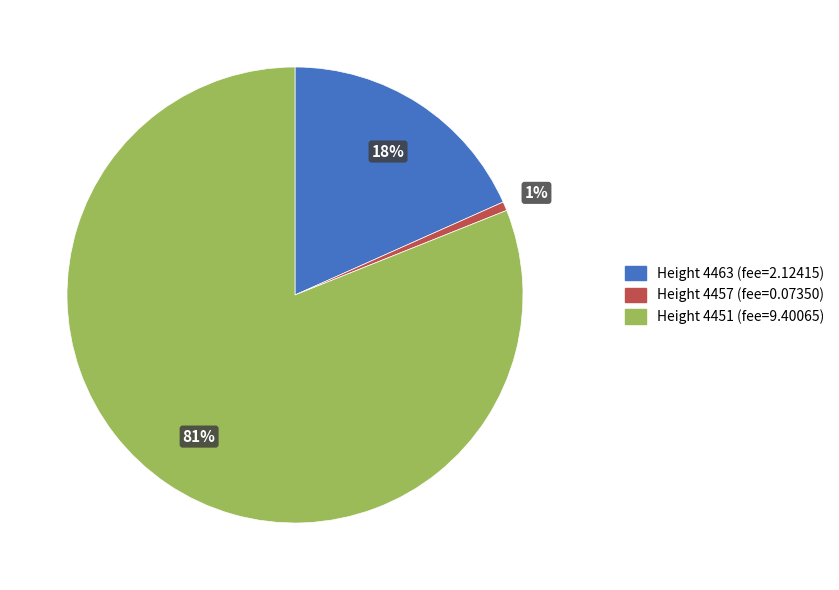

Is there any slice that represents more than half of the pie?

Yes